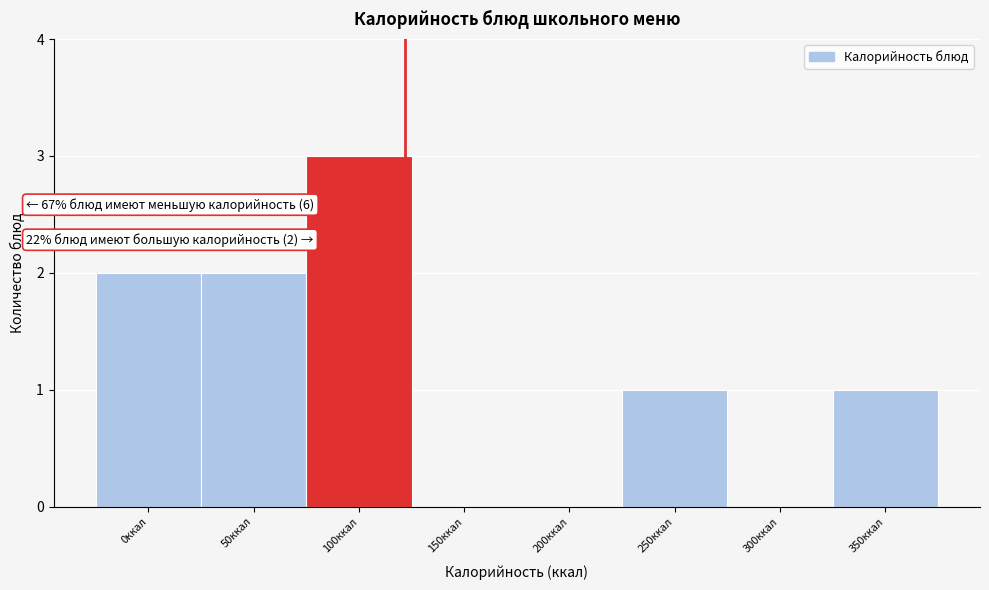

Reading right to left, extract all data points from this chart.

350ккал=1	300ккал=0	250ккал=1	200ккал=0	150ккал=0	100ккал=3	50ккал=2	0ккал=2